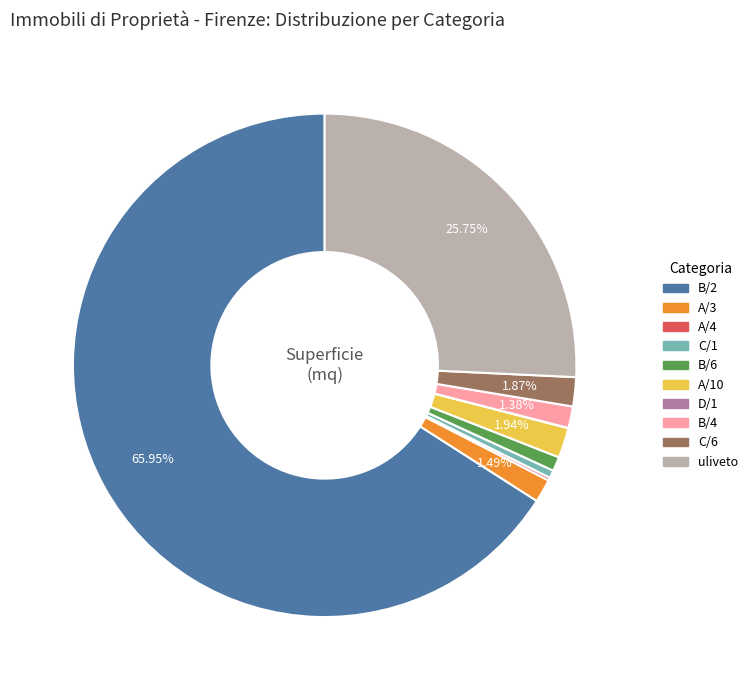

Does any single category account for the majority?

Yes